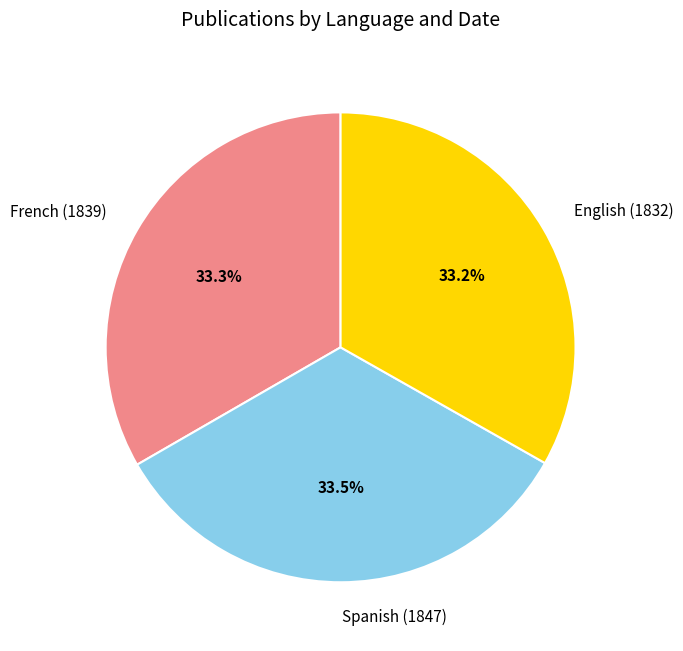

Approximately how many times larger is the value at English (1832) compared to Spanish (1847)?

1.0